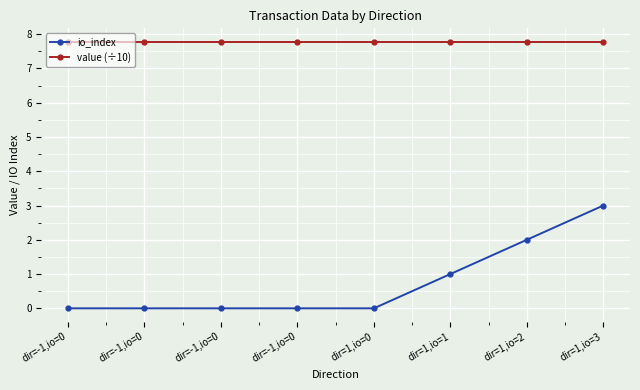

Which category has the highest value across all series?

dir=-1,io=0